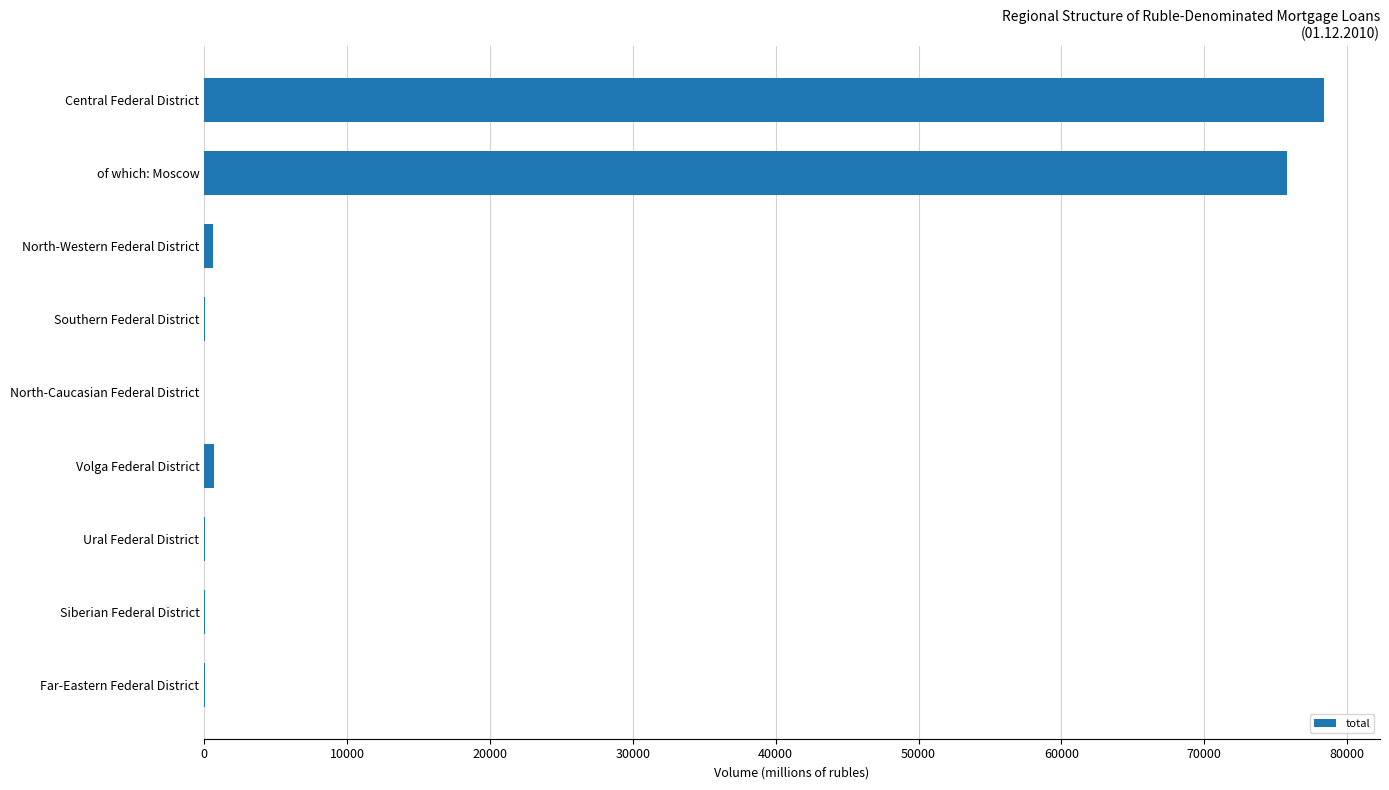

Where is the data nearest to the value 39187?

of which: Moscow